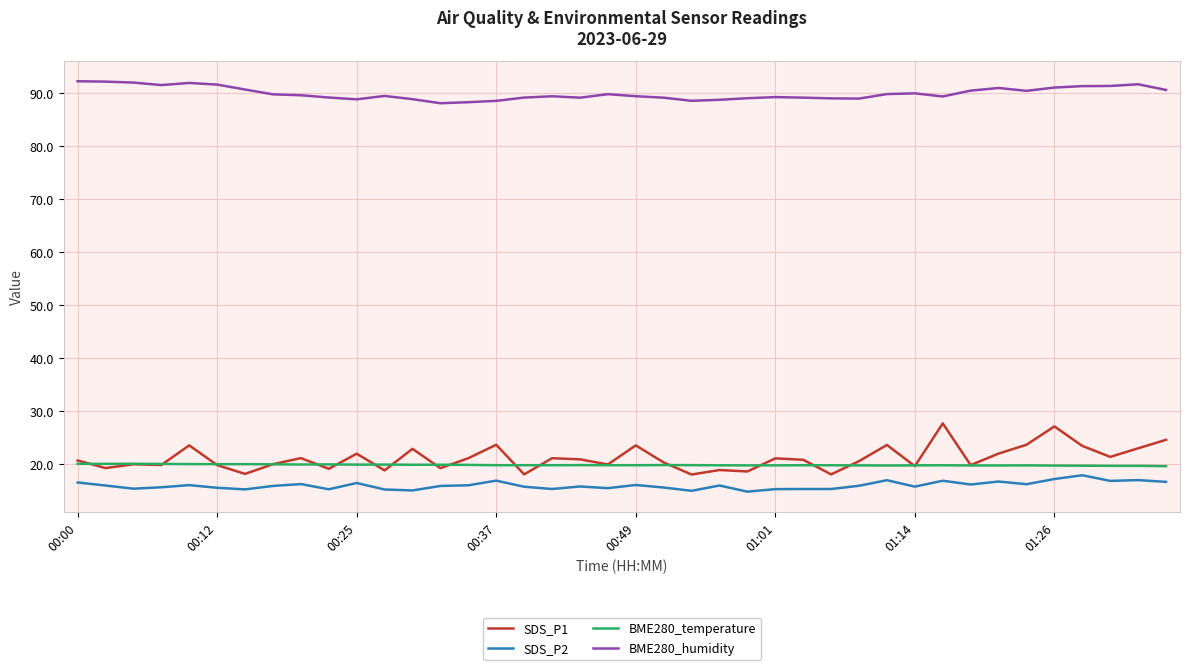

Which series has the widest spread of values?

SDS_P1